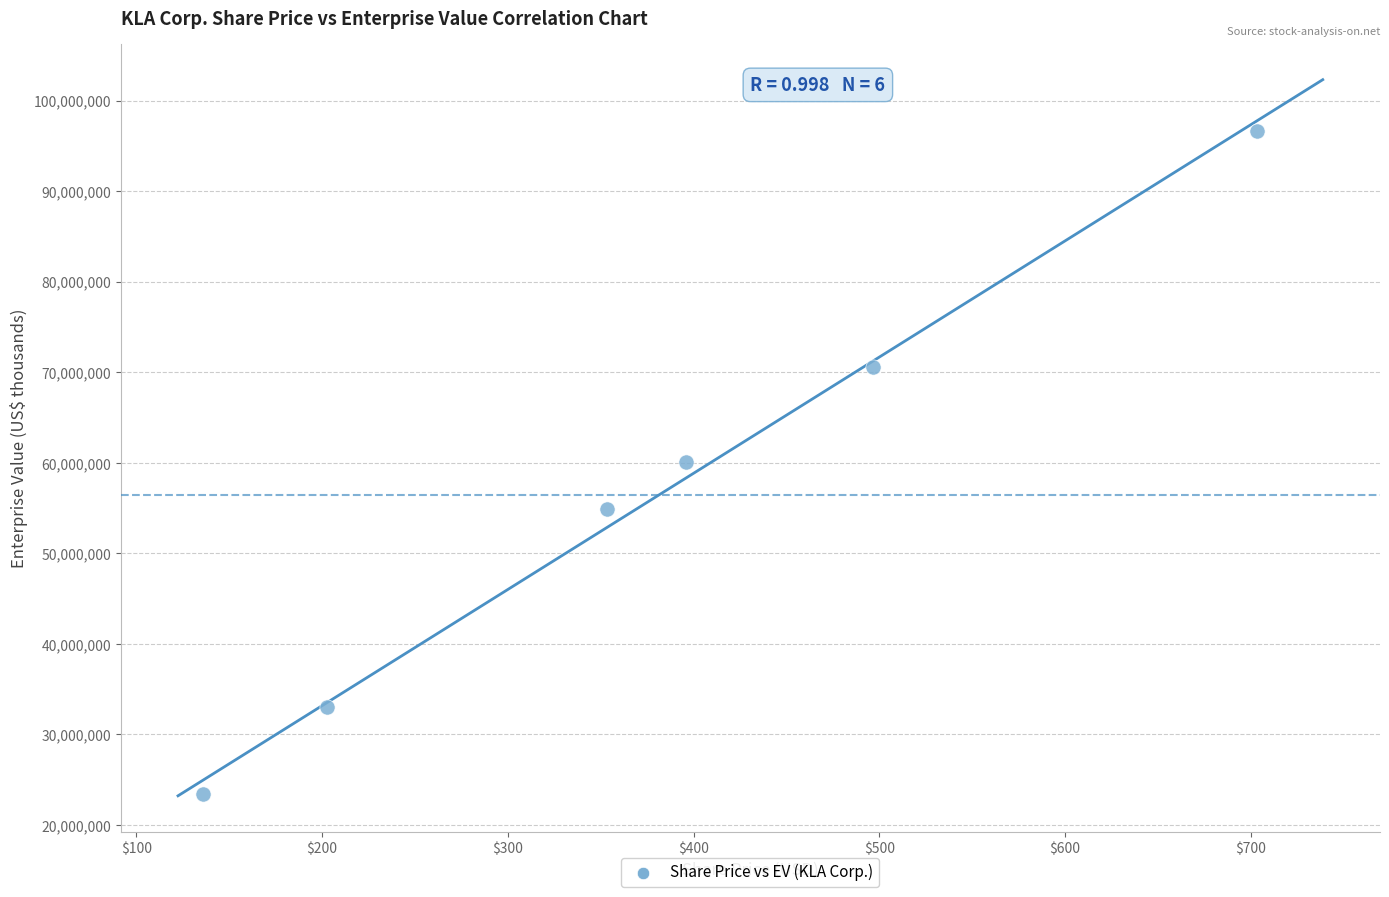

What is the range of Y values (max minus min)?

73310952